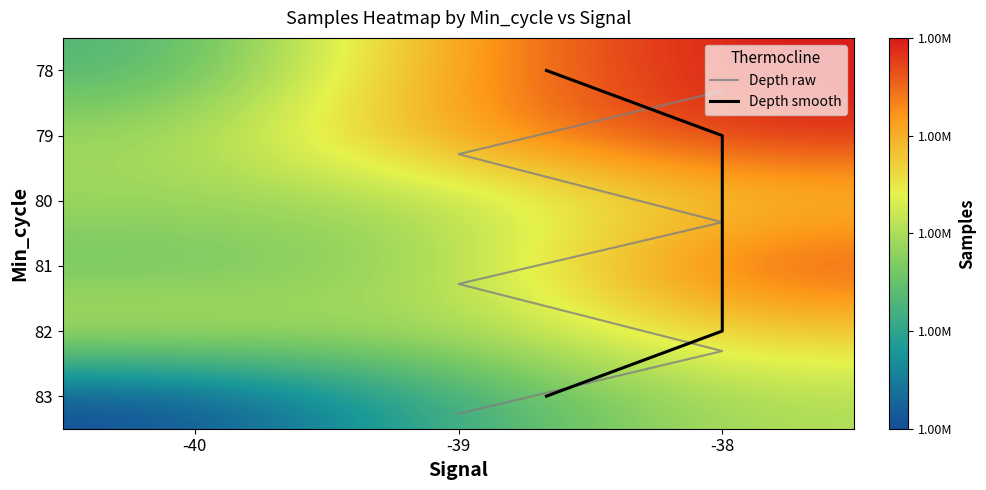

What is the lowest value of the 78 series?

1719035